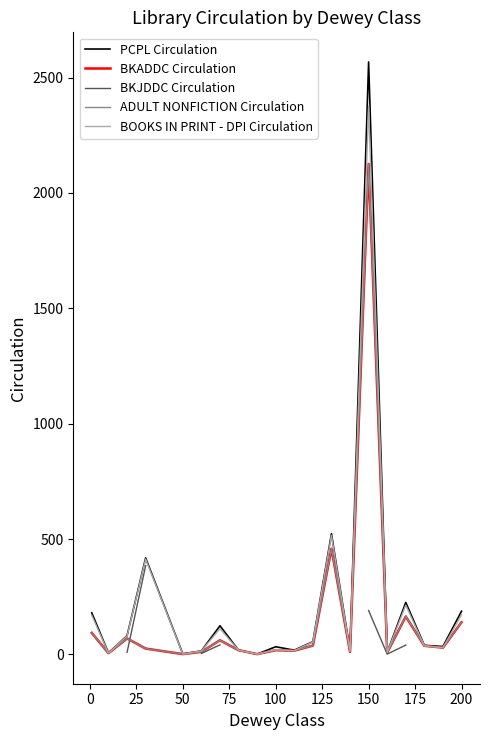

True or false: PCPL Circulation has a value of 285.1 at 200.

False